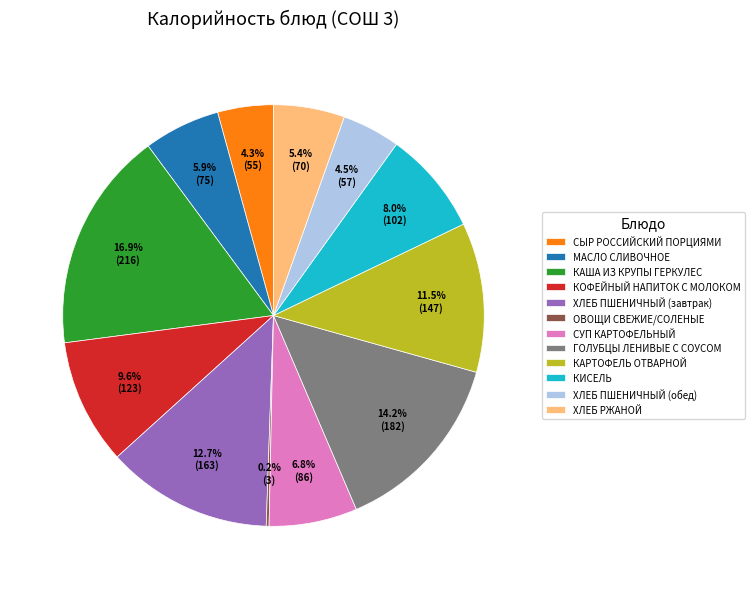

Which has a higher value, КАРТОФЕЛЬ ОТВАРНОЙ or КОФЕЙНЫЙ НАПИТОК С МОЛОКОМ?

КАРТОФЕЛЬ ОТВАРНОЙ